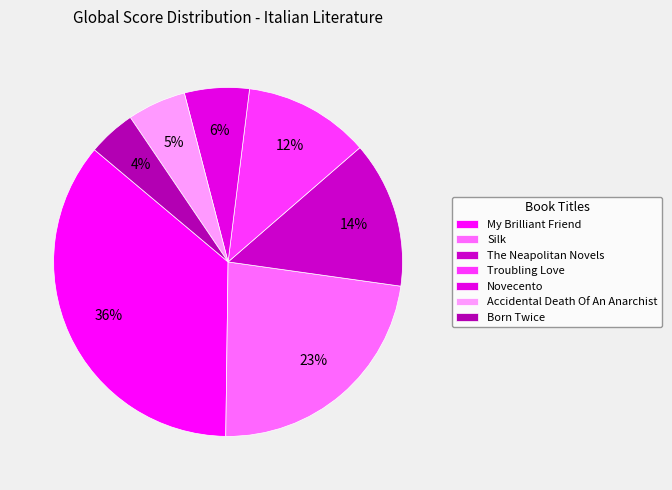

To the nearest percent, what is the average slice percentage?

14%